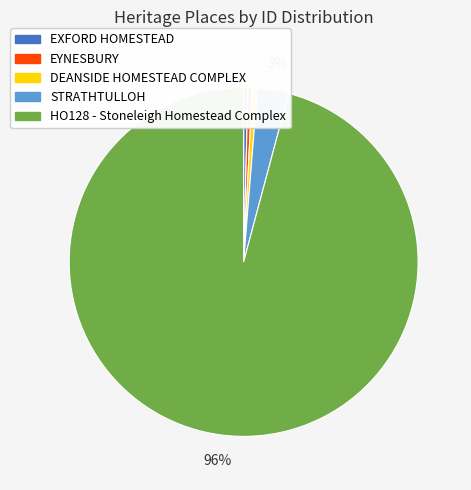

True or false: DEANSIDE HOMESTEAD COMPLEX accounts for 12% of the total.

False